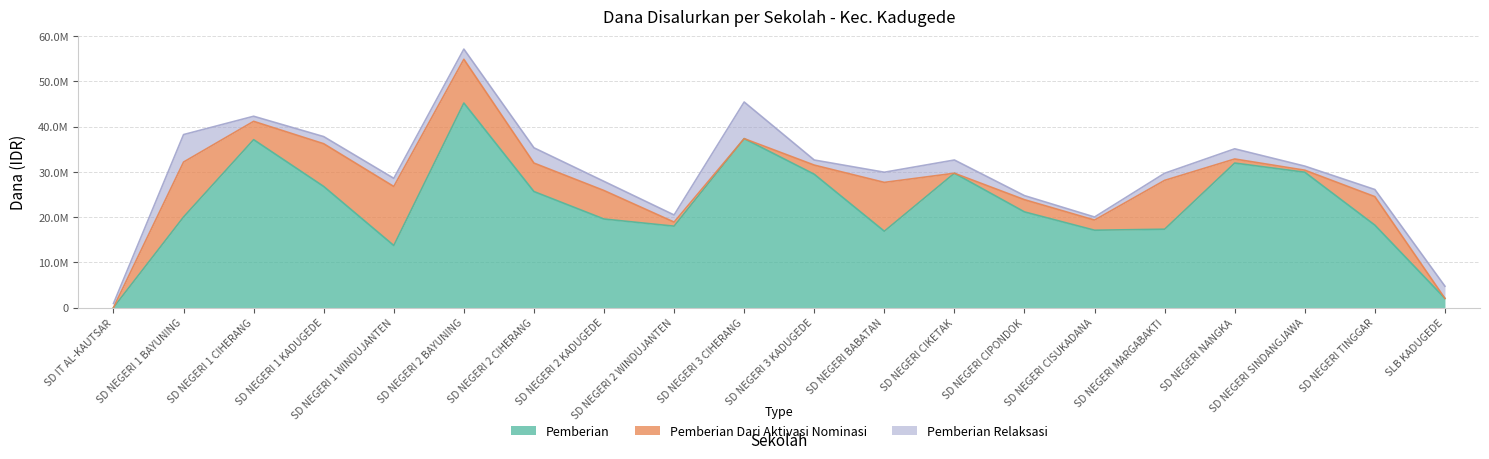

The Pemberian series shows 19575000 at SD NEGERI 2 KADUGEDE. True or false?

True